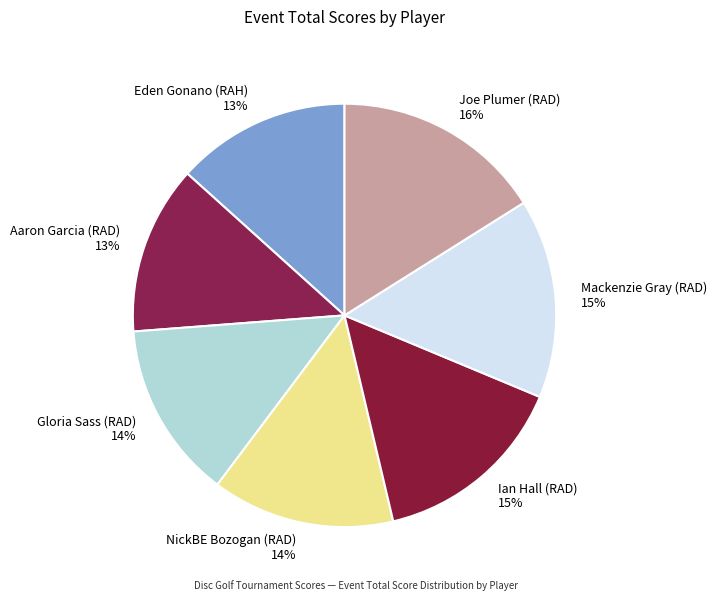

To the nearest percent, what percentage of the pie is Eden Gonano (RAH)?

13%